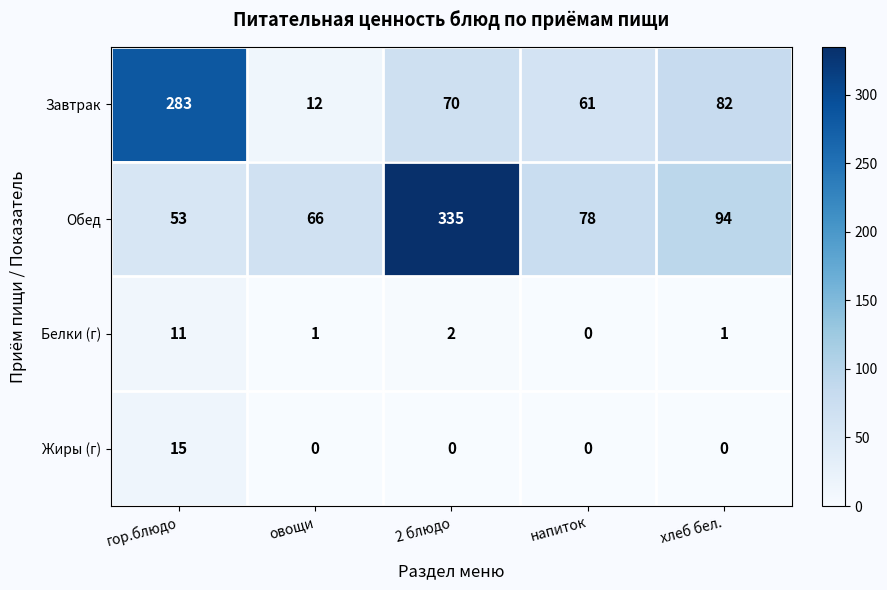

Reading left to right, extract all data points from this chart.

Завтрак: 283	12	70	61	82
Обед: 53	66	335	78	94
Белки (г): 11	1	2	0	1
Жиры (г): 15	0	0	0	0